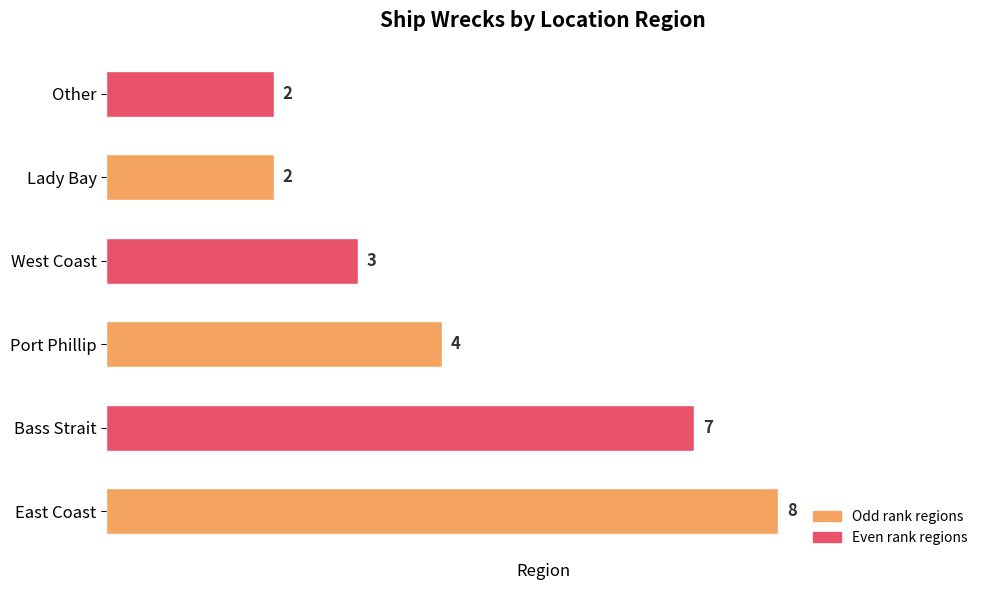

What is the maximum value shown in the chart?

8